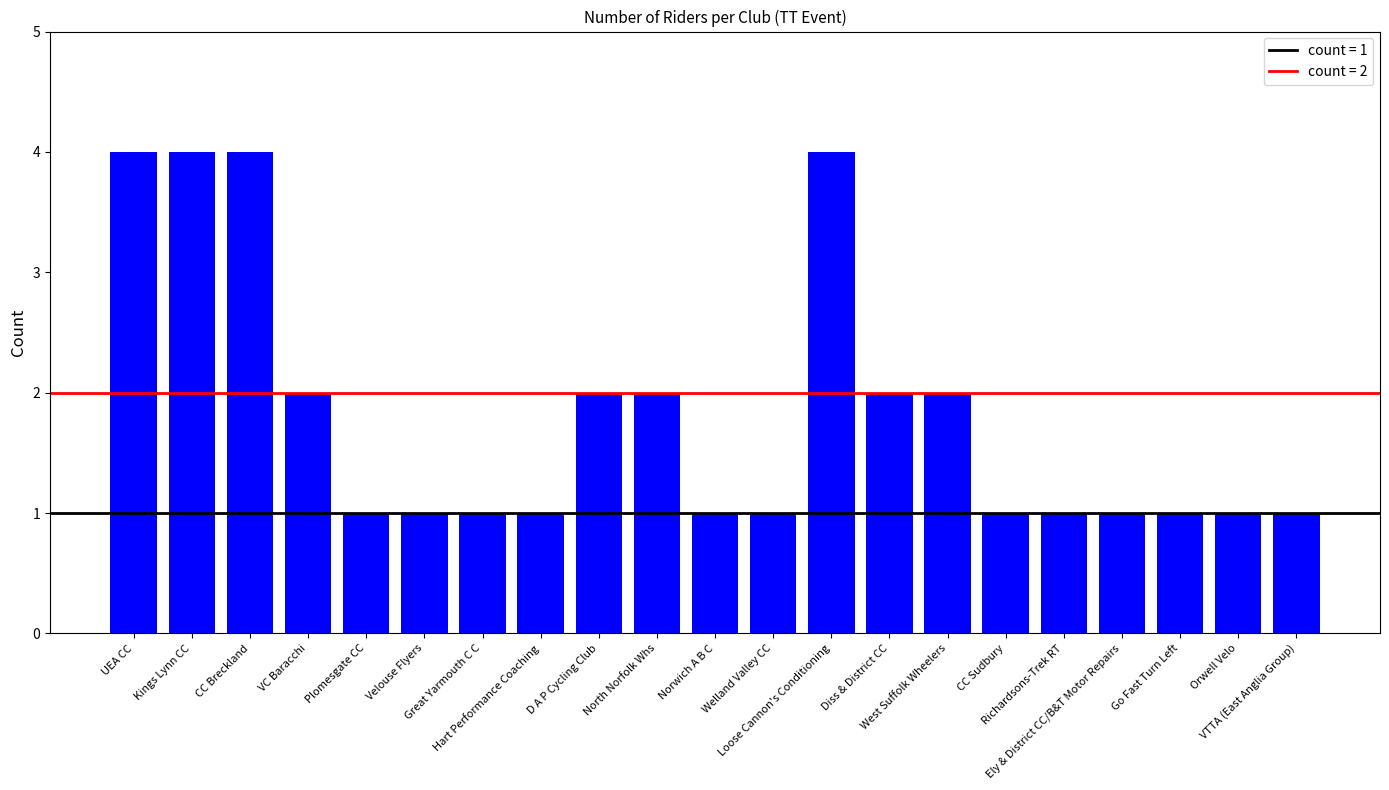

What is the label of the 13th bar from the right?

D A P Cycling Club